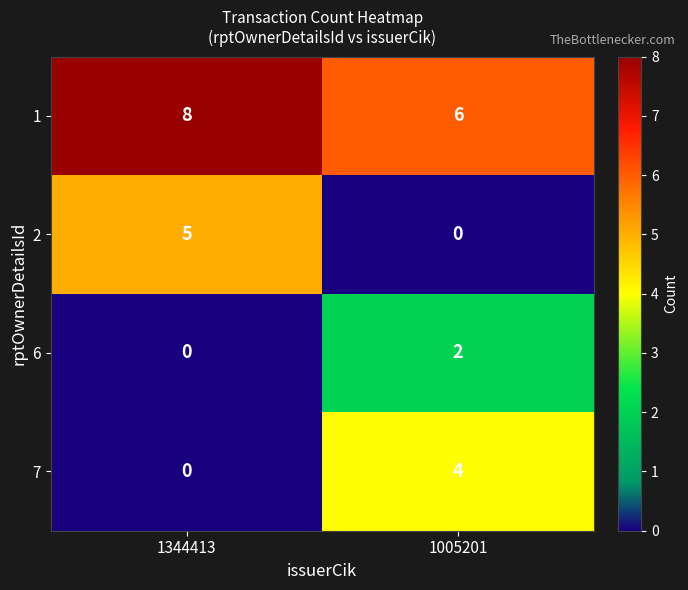

Rank the categories by 6 value from highest to lowest.

1005201, 1344413